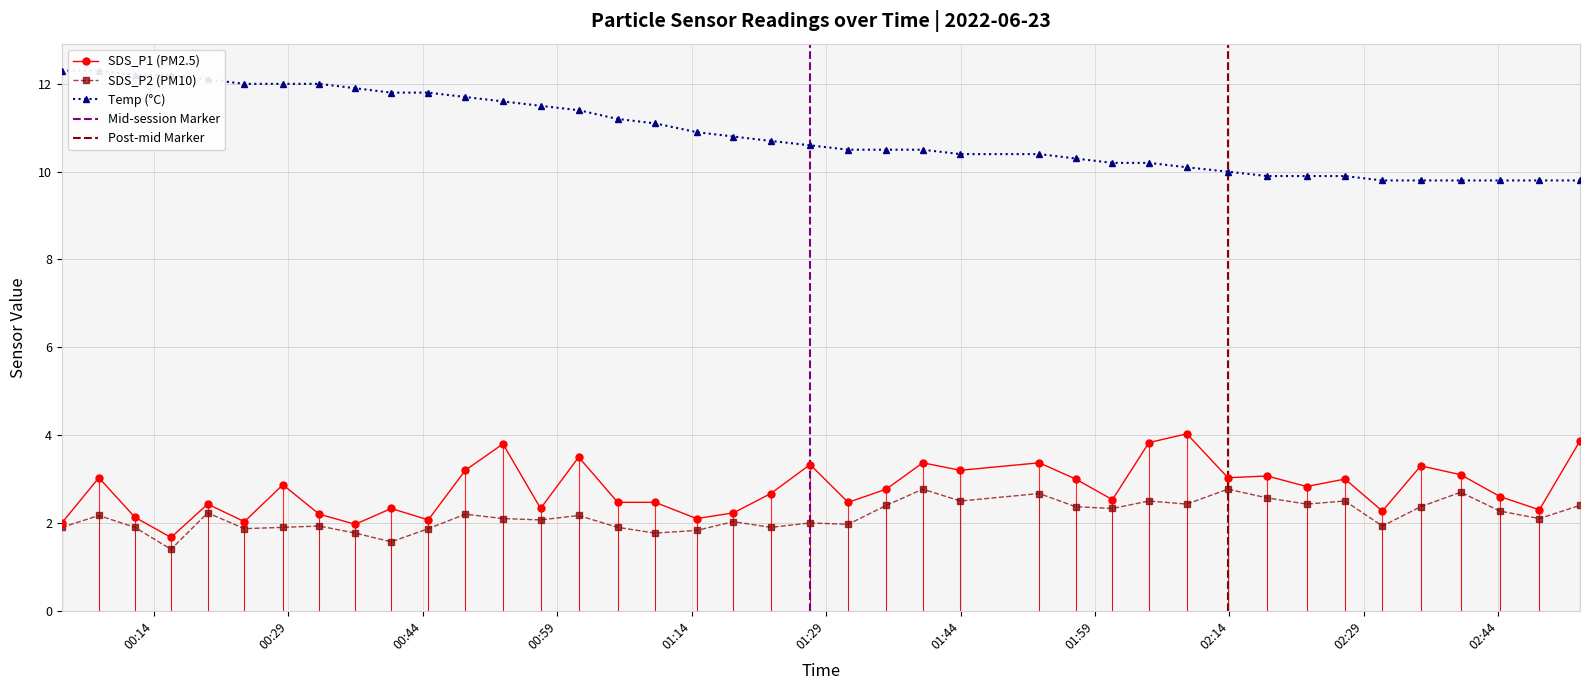

What is the value of the SDS_P2 (PM10) point at the 18th from the left?

1.8